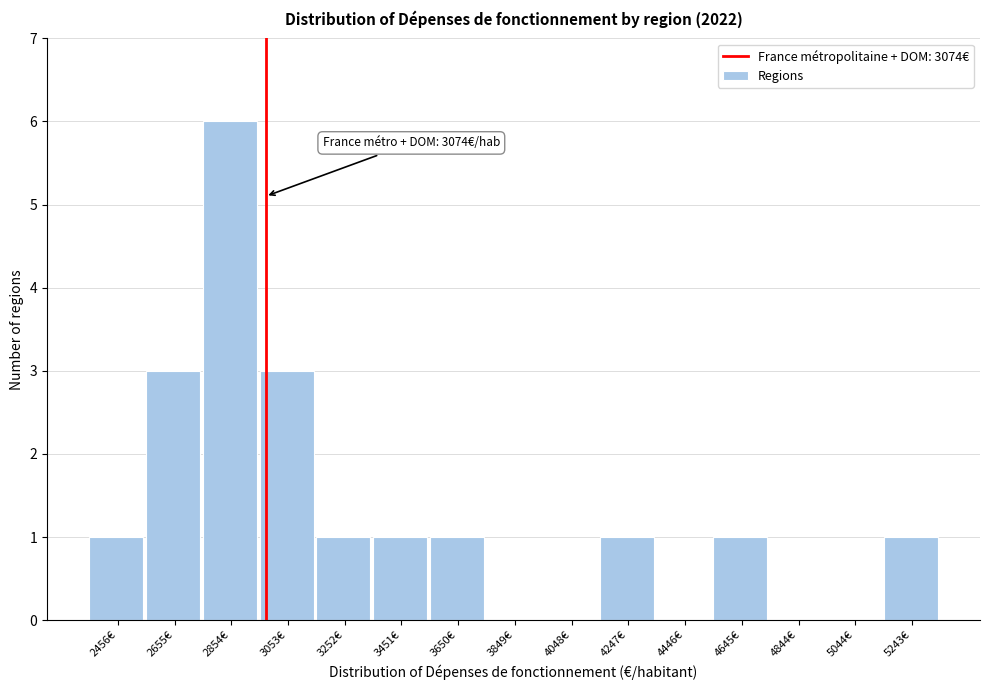

Reading left to right, list all the values displayed in this chart.

2456€=1	2655€=3	2854€=6	3053€=3	3252€=1	3451€=1	3650€=1	3849€=0	4048€=0	4247€=1	4446€=0	4645€=1	4844€=0	5044€=0	5243€=1